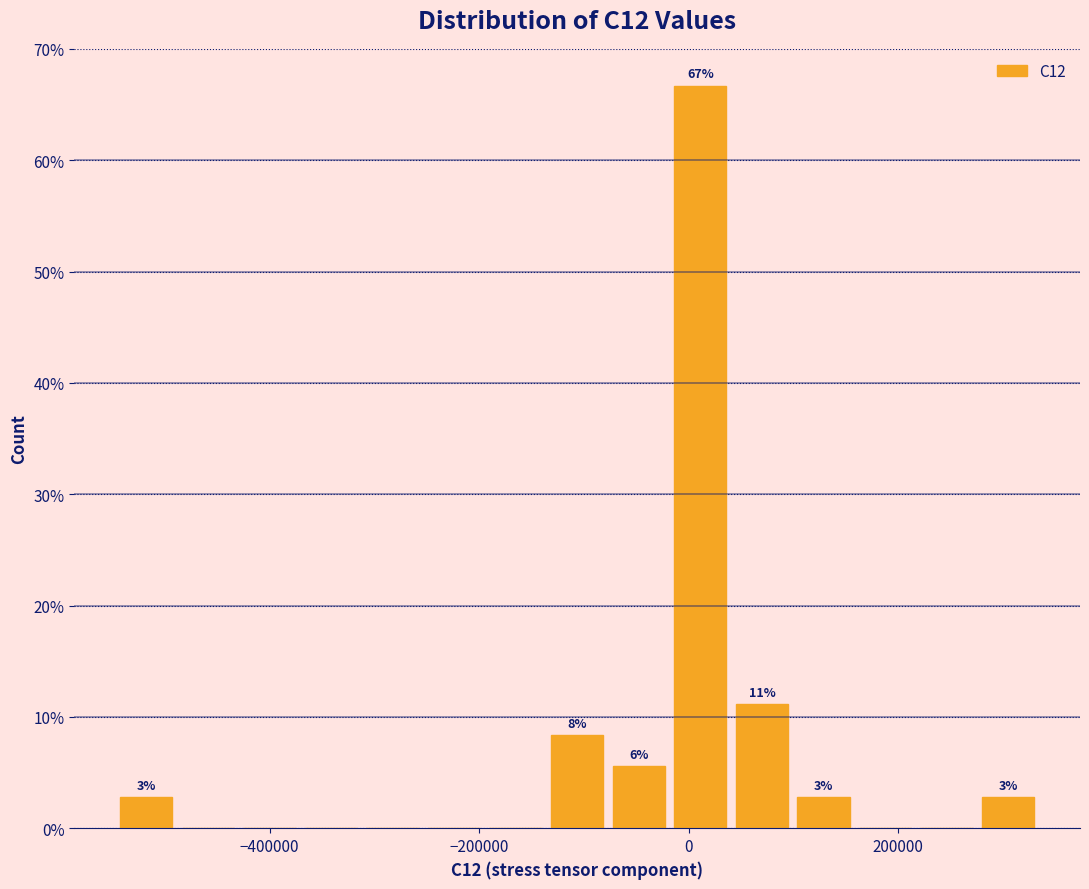

Read against the x-axis, roughly where is the centre of the tallest bar?

20000